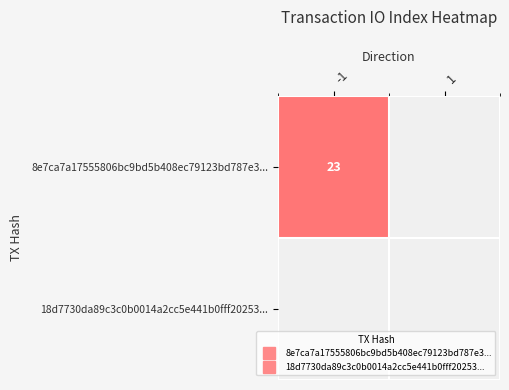

How many series are shown in this chart?

2